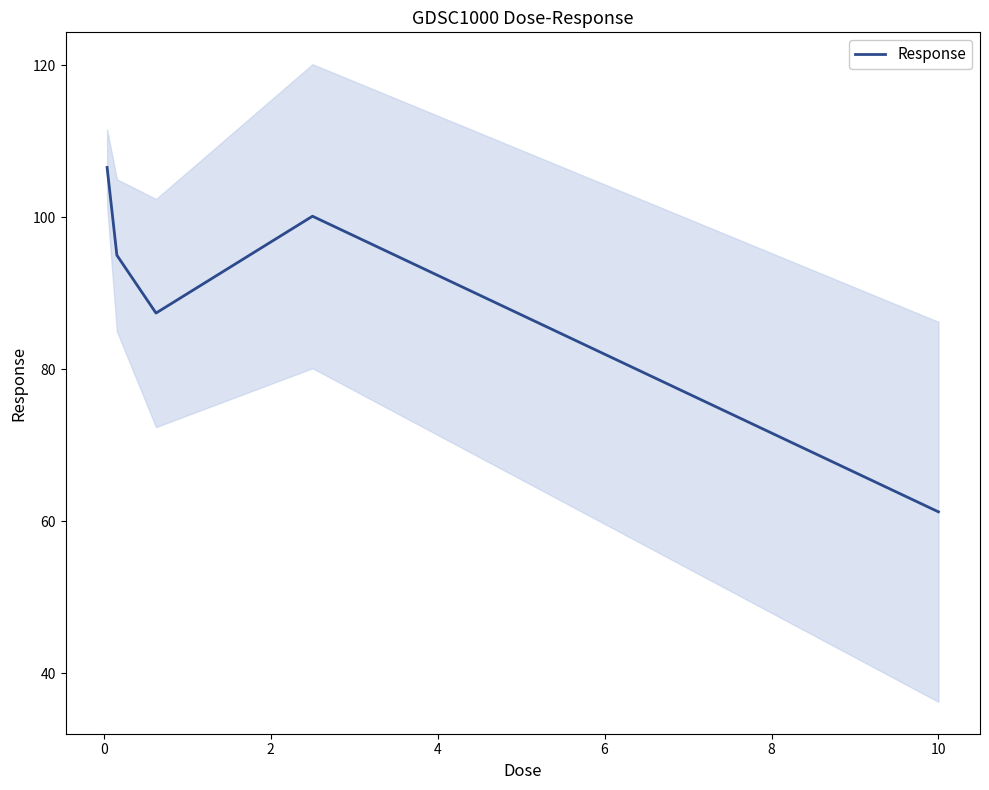

What is the highest value of the Response series?

106.6